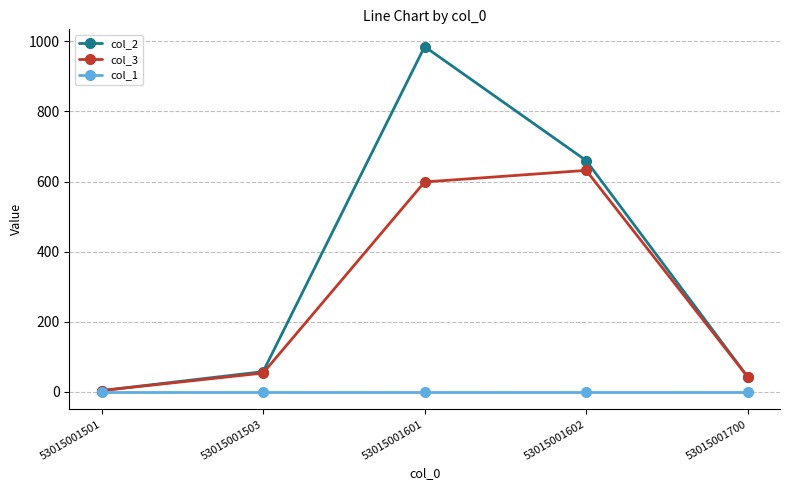

Which series has the largest total across all categories?

col_2